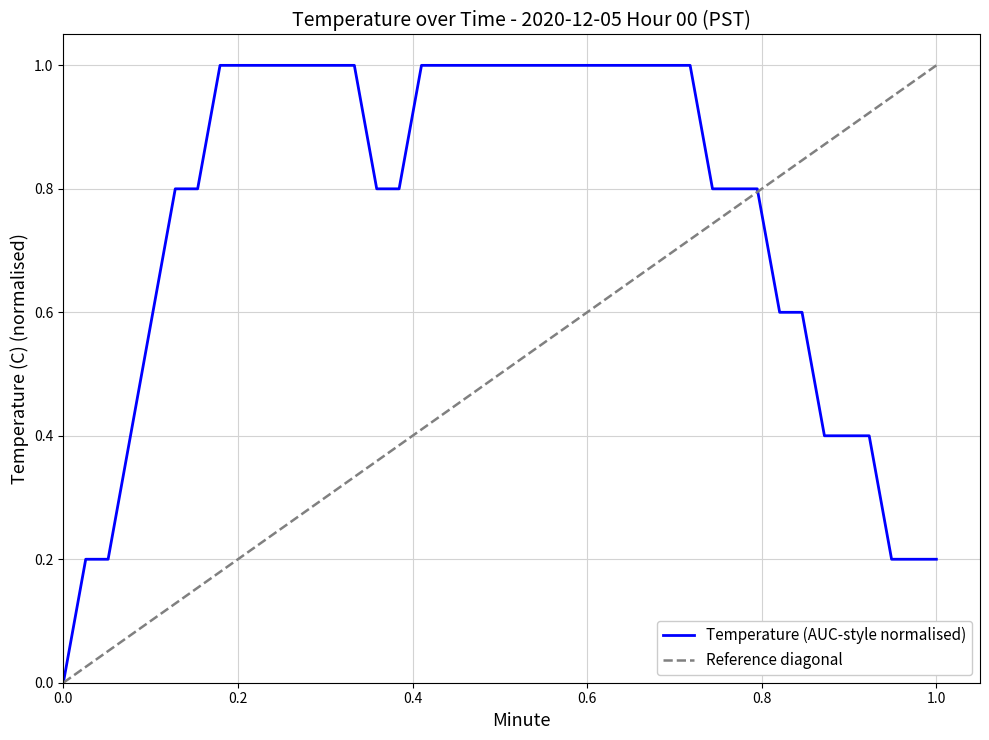

Is it true that the value at 12 is 1.5?

False